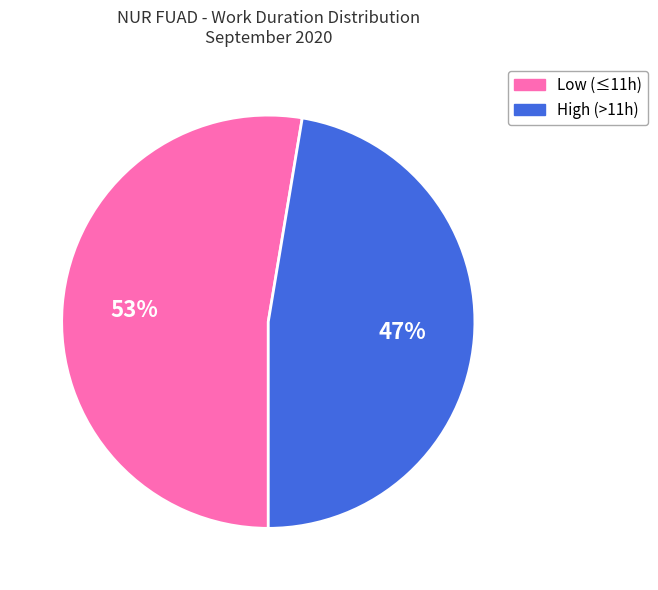

What is the largest slice in the pie chart?

Low (≤11h)